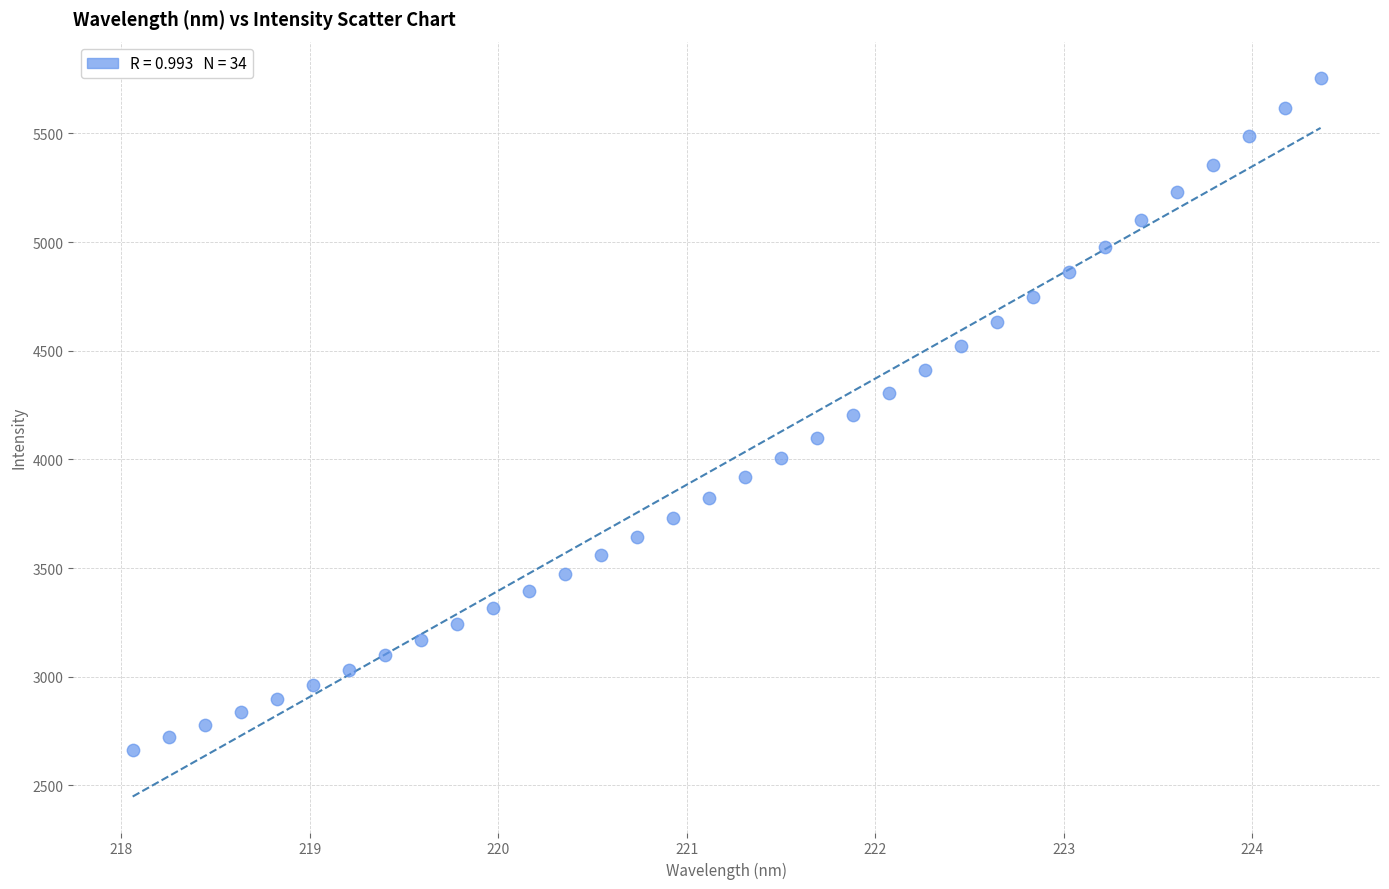

What is the range of Y values (max minus min)?

3092.1